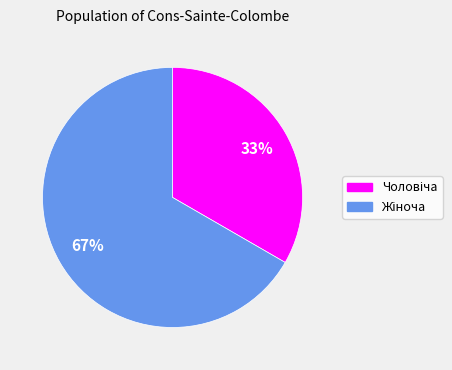

How many slices are in this pie chart?

2